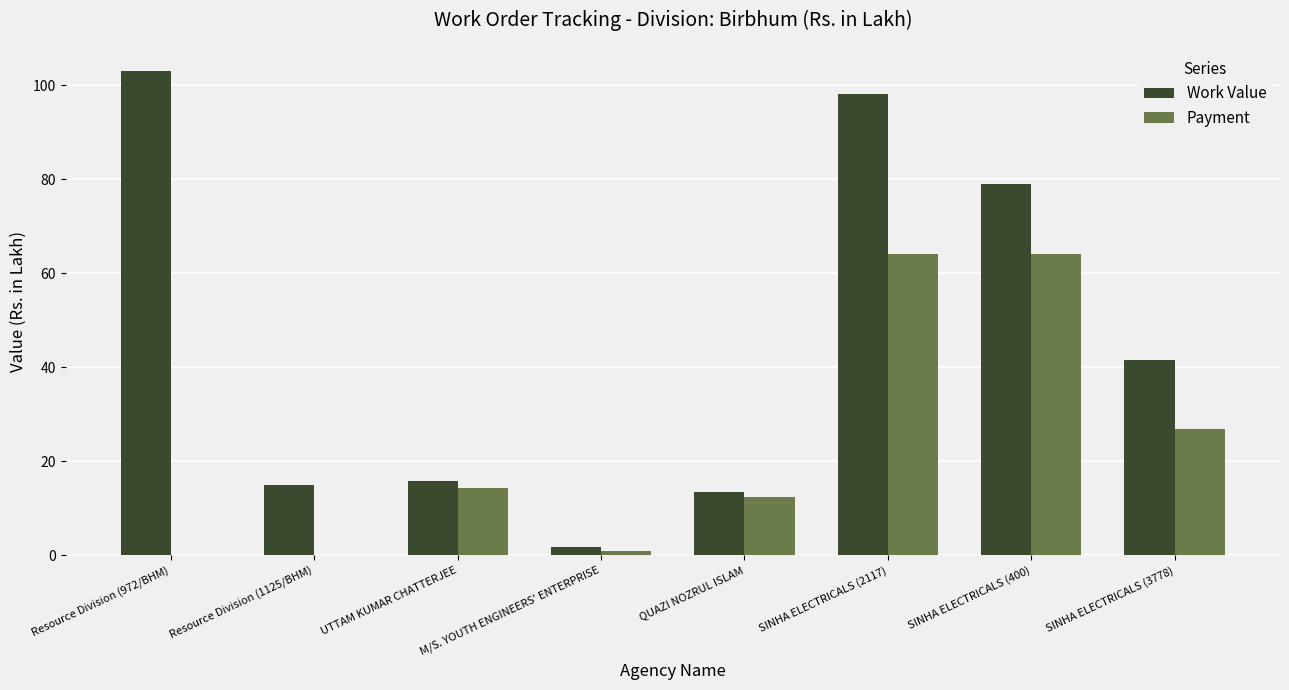

At which category is the sum across all series the highest?

SINHA ELECTRICALS (2117)